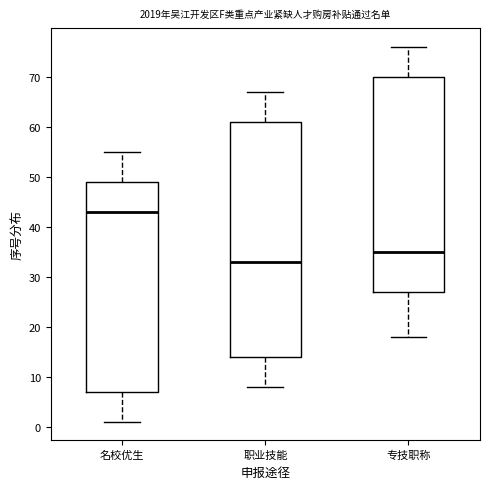

Reading left to right, transcribe this box plot: for each box, give where its median line is, the range the box spans, and where its two whiskers end, as read against the y-axis. The values are not printed on the chart, so give them approximately, as read against the axis.

名校优生: median 43, box 7 to 49, whiskers 1 to 55
职业技能: median 33, box 14 to 61, whiskers 8 to 67
专技职称: median 35, box 27 to 70, whiskers 18 to 76